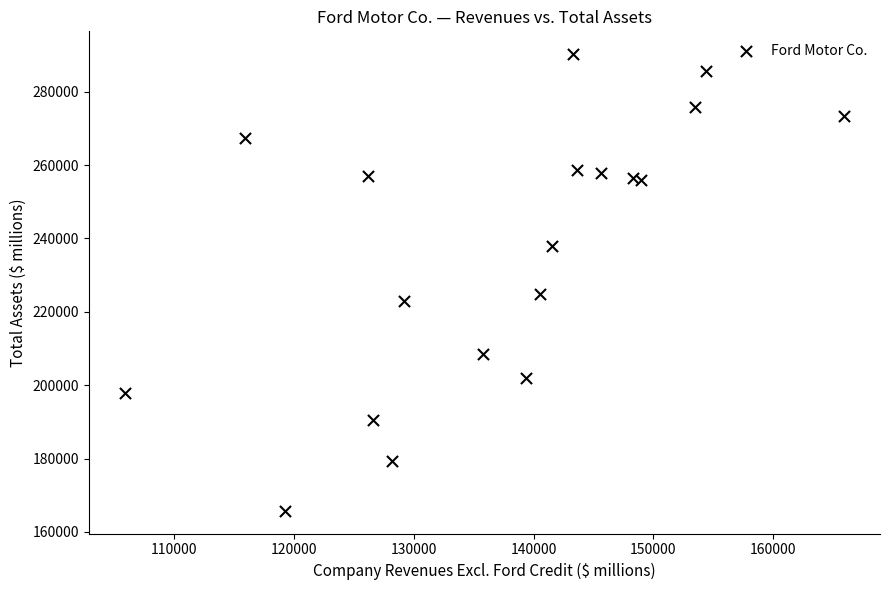

What Y value in the scatter plot is closest to 228005?

224925